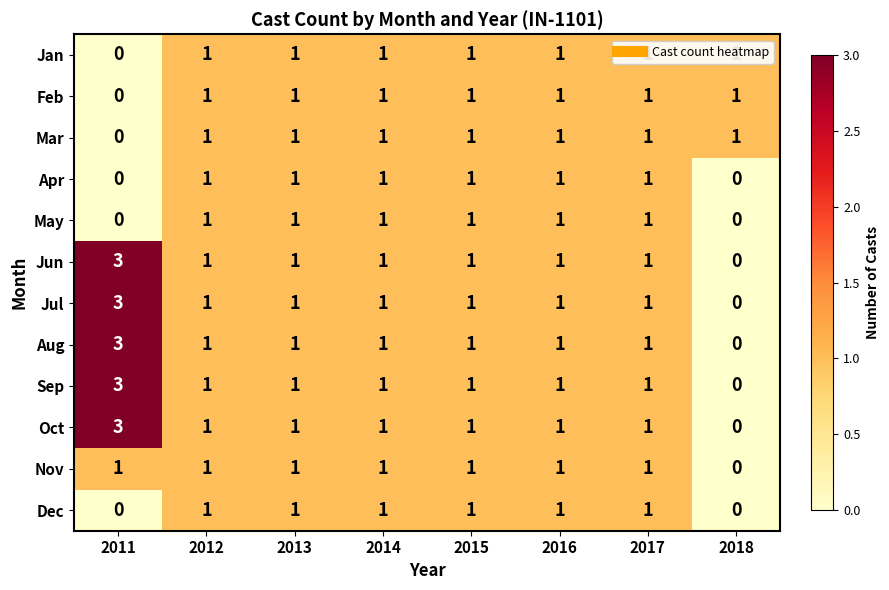

Which label corresponds to the largest value in the chart?

2011